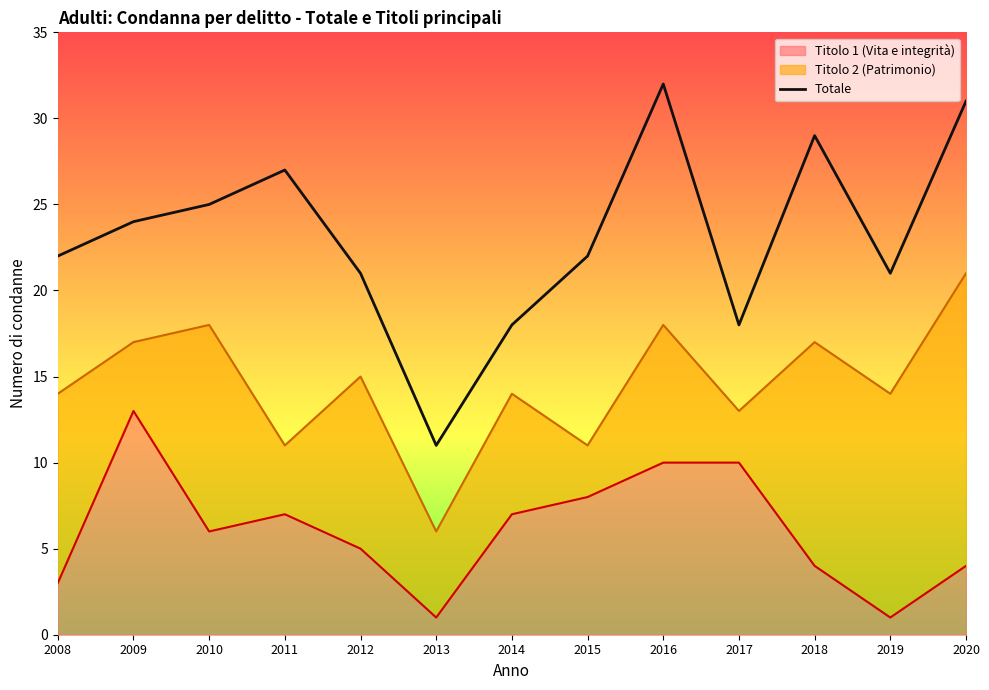

Where is the first local minimum?

2013